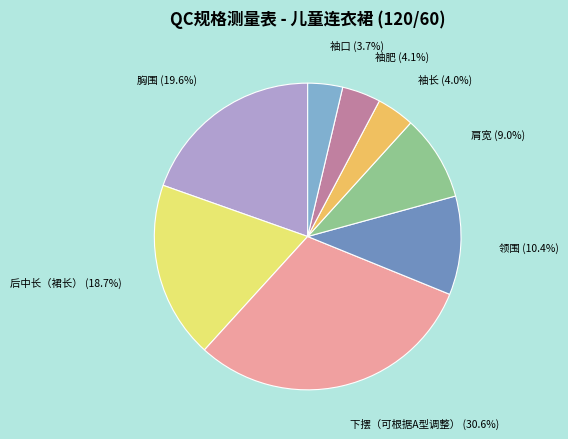

What is the largest slice in the pie chart?

下摆（可根据A型调整）